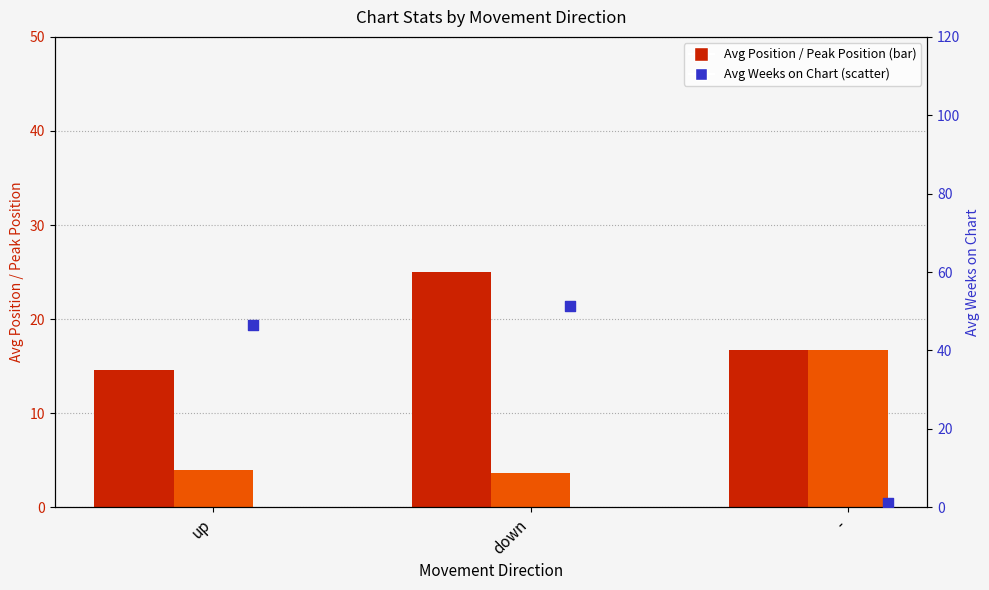

Which series contains the lowest Y value?

Avg Weeks on Chart